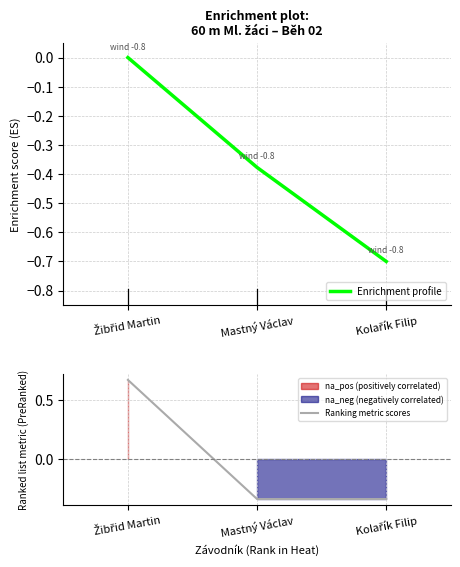

Does the chart display data point markers on the line(s)?

No